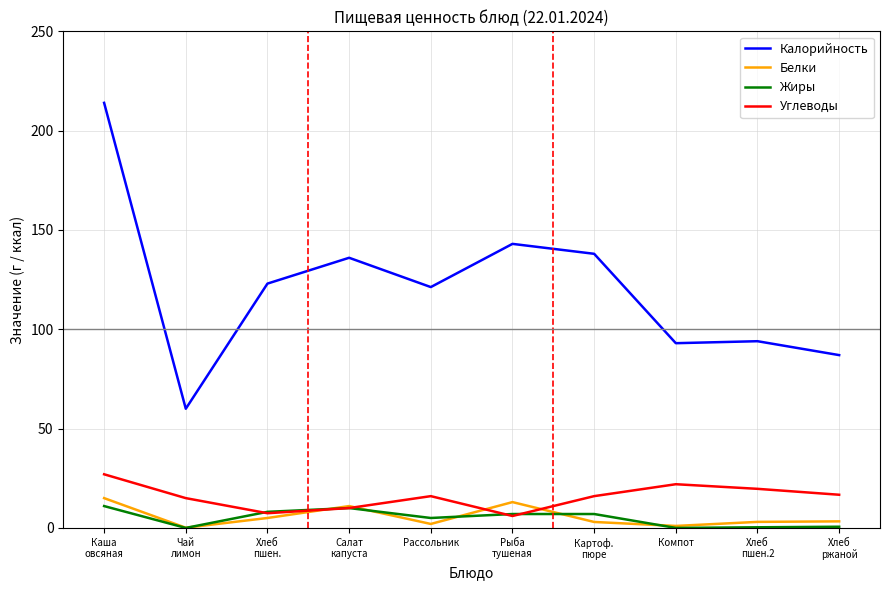

At how many categories does at least one series exceed 188?

1